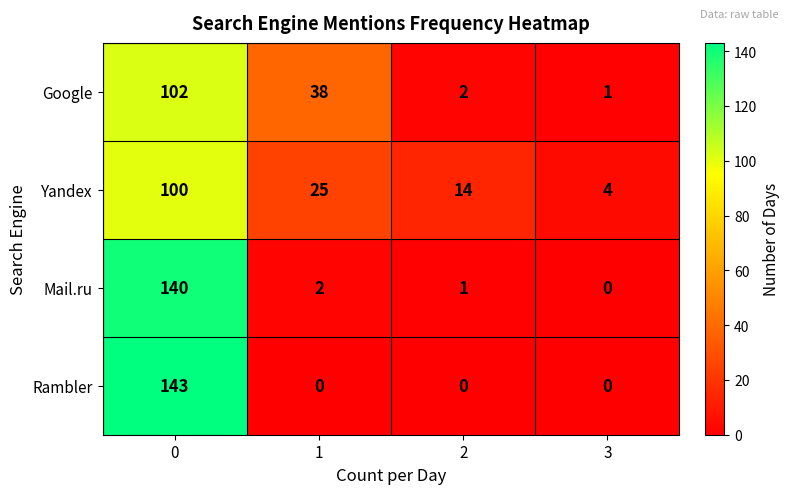

Is it true that Yandex equals 14 at 2?

True